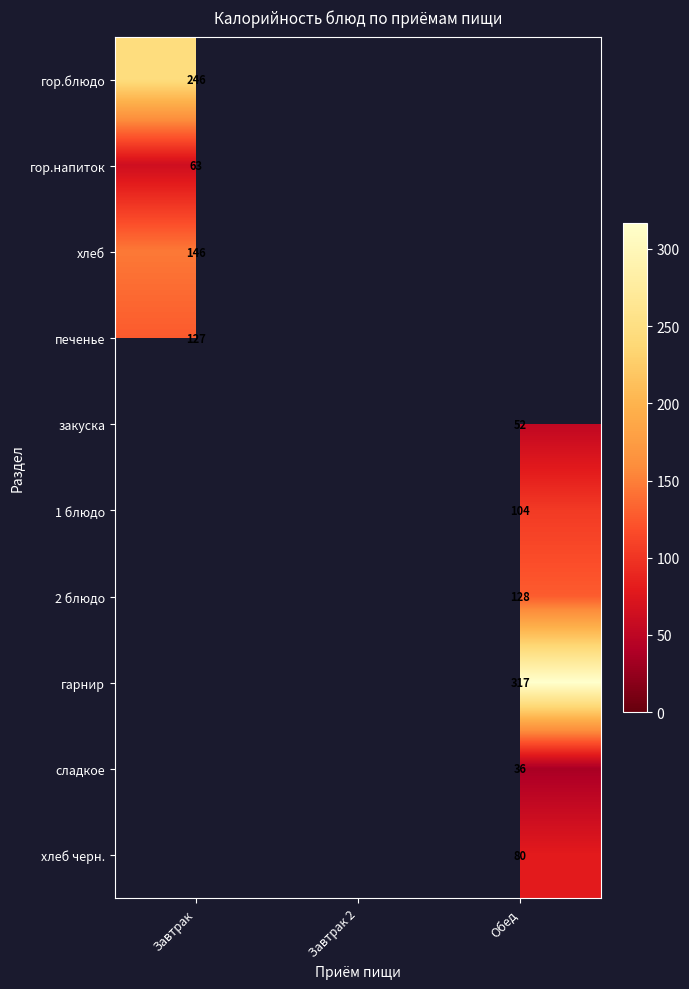

The value of хлеб at Завтрак is 38. True or false?

False